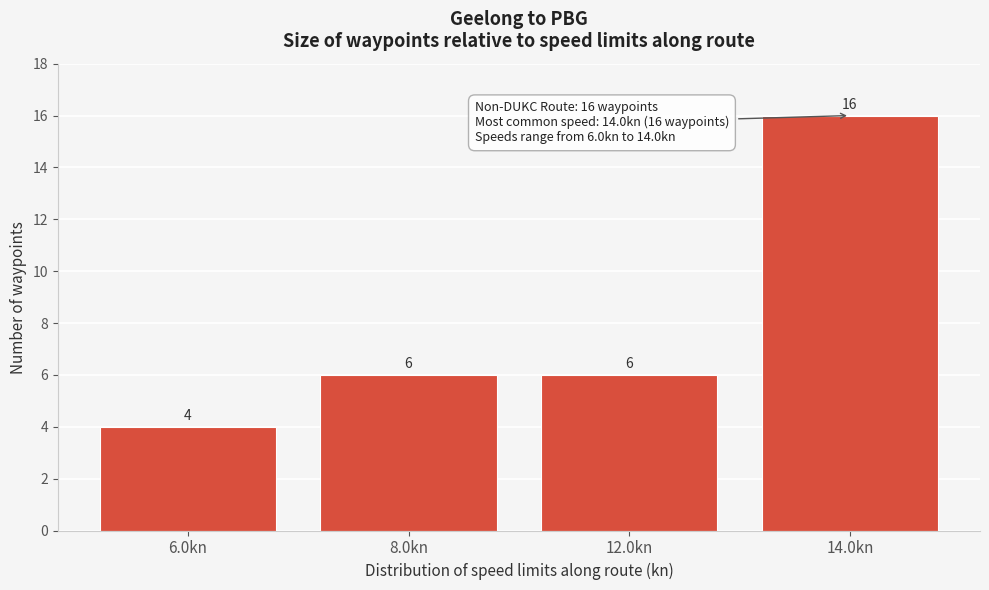

Reading right to left, transcribe all the data shown in this chart.

14.0kn=16	12.0kn=6	8.0kn=6	6.0kn=4